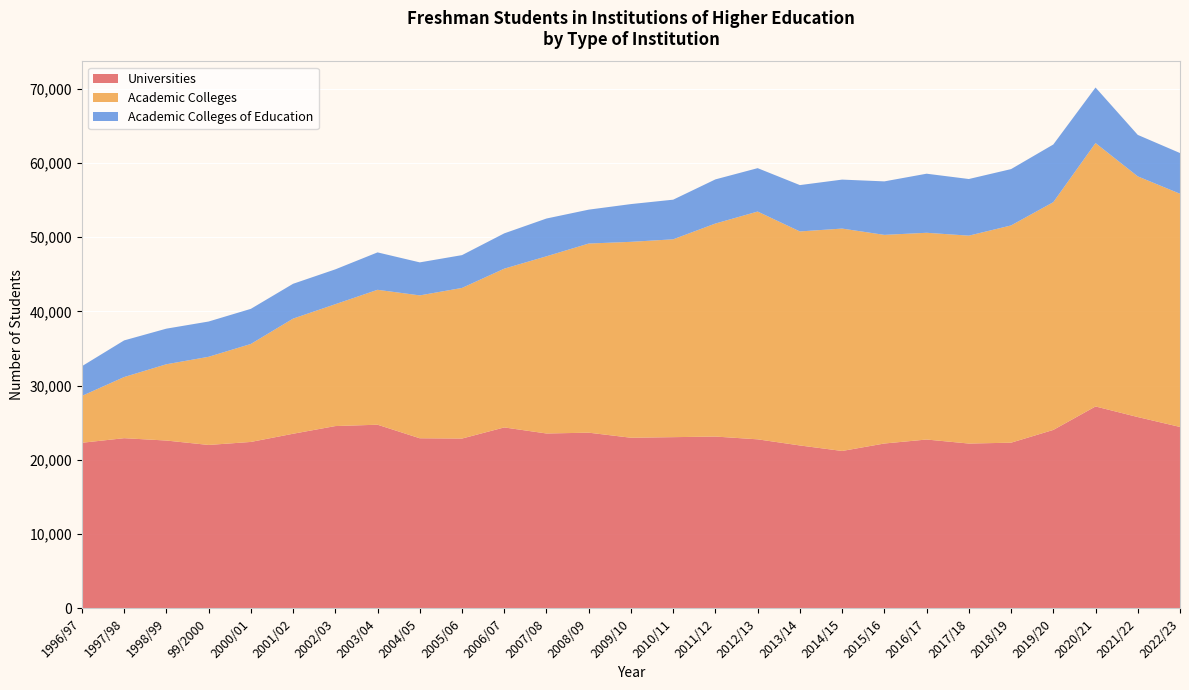

Reading right to left, list all the values displayed in this chart.

Universities: 24434	25768	27194	24034	22314	22200	22741	22205	21200	21943	22767	23141	23060	22982	23663	23555	24370	22873	22910	24736	24554	23519	22415	22010	22605	22922	22303
Academic Colleges: 31409	32414	35475	30673	29260	27998	27844	28097	29951	28823	30677	28690	26646	26384	25472	23863	21382	20284	19242	18170	16411	15506	13196	11873	10273	8234	6311
Academic Colleges of Education: 5481	5586	7480	7767	7586	7628	7956	7205	6596	6241	5844	5945	5337	5084	4565	5088	4754	4419	4447	5038	4693	4690	4729	4750	4795	4934	4000